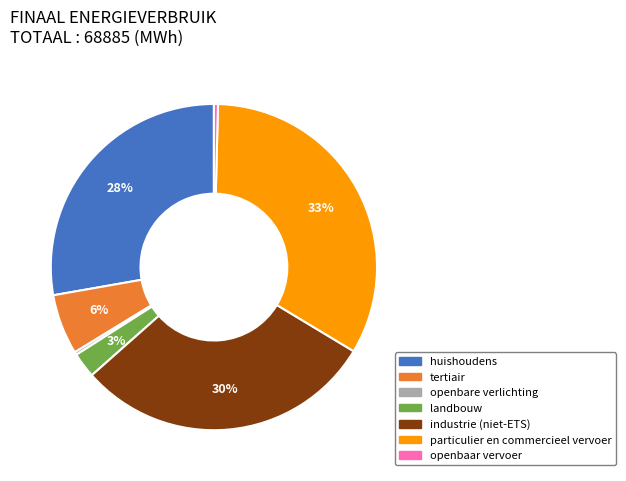

What percentage is the landbouw slice, to the nearest percent?

3%